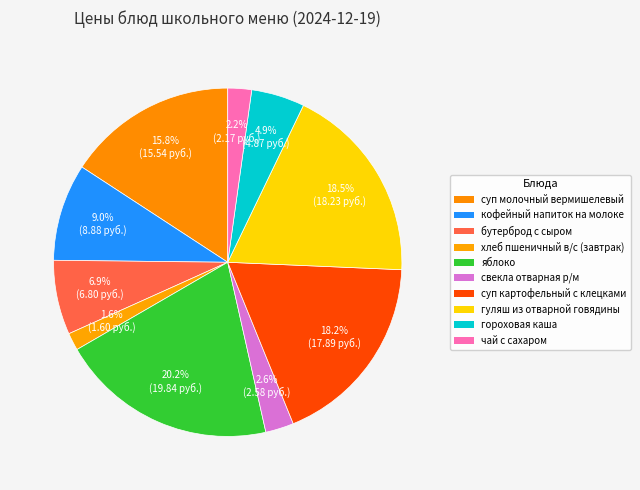

How many segments does this pie chart have?

10